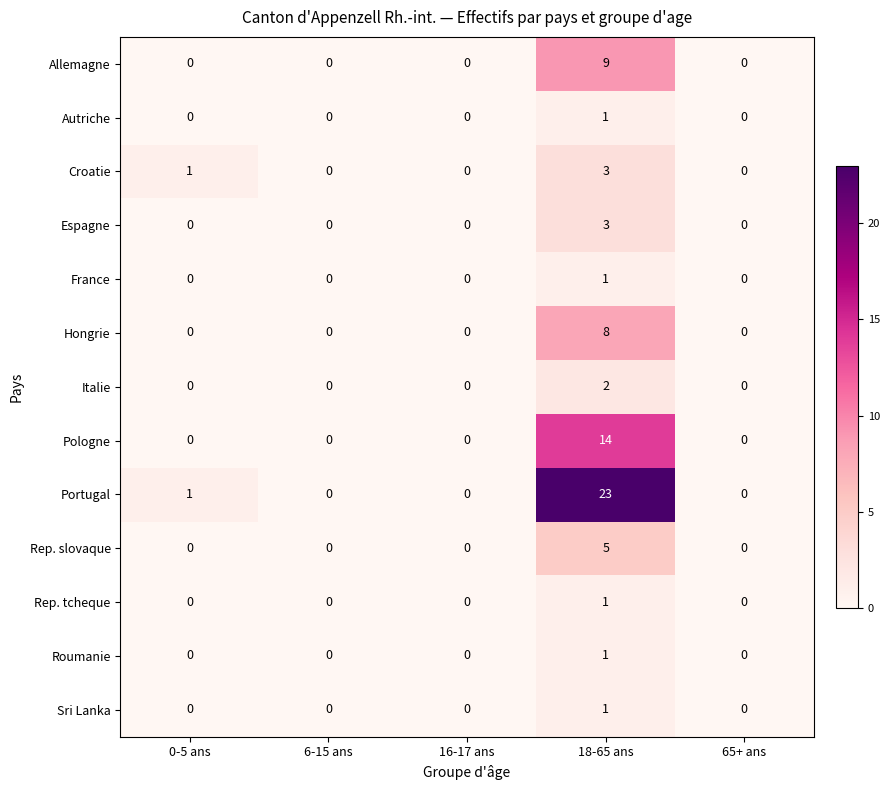

The Sri Lanka series shows 1 at 18-65 ans. True or false?

True